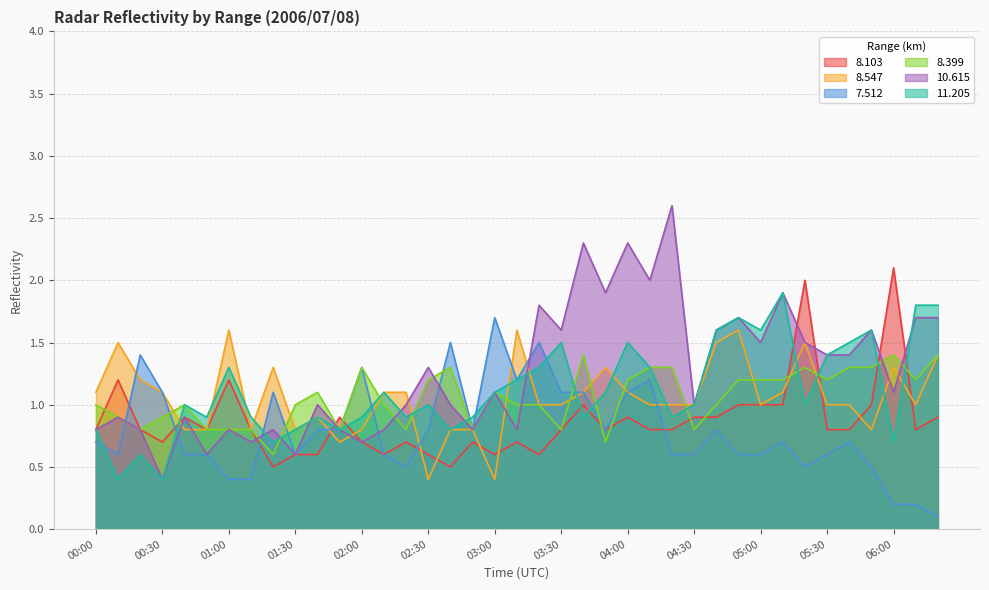

What is the difference between the maximum and minimum values in the   8.103 series?

1.6